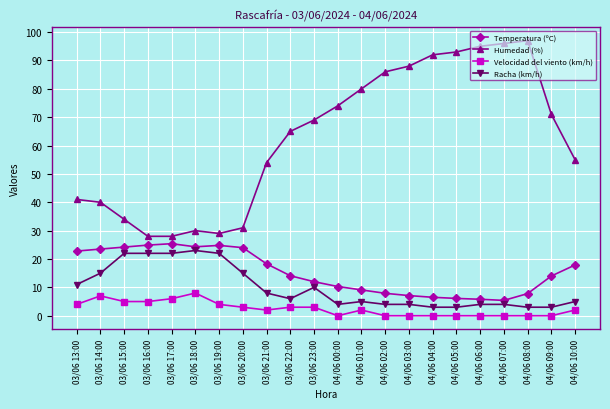

What is the average value of the Temperatura (ºC) series?

15.3